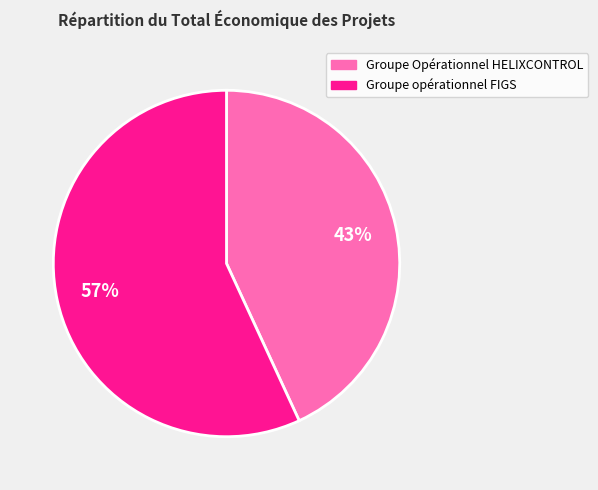

Rank the categories by value from highest to lowest.

Groupe opérationnel FIGS, Groupe Opérationnel HELIXCONTROL